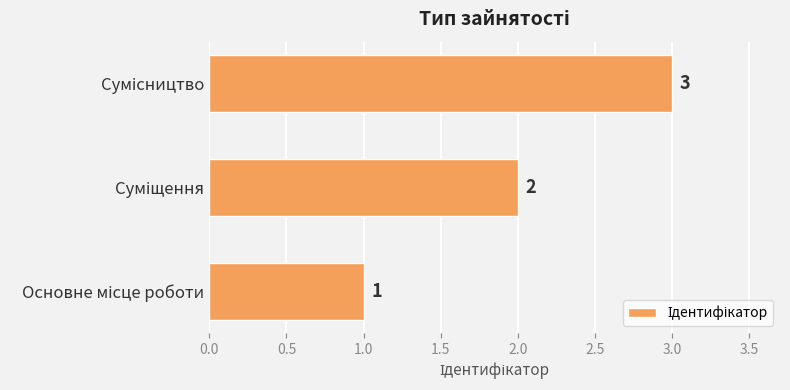

What is the greatest value displayed?

3